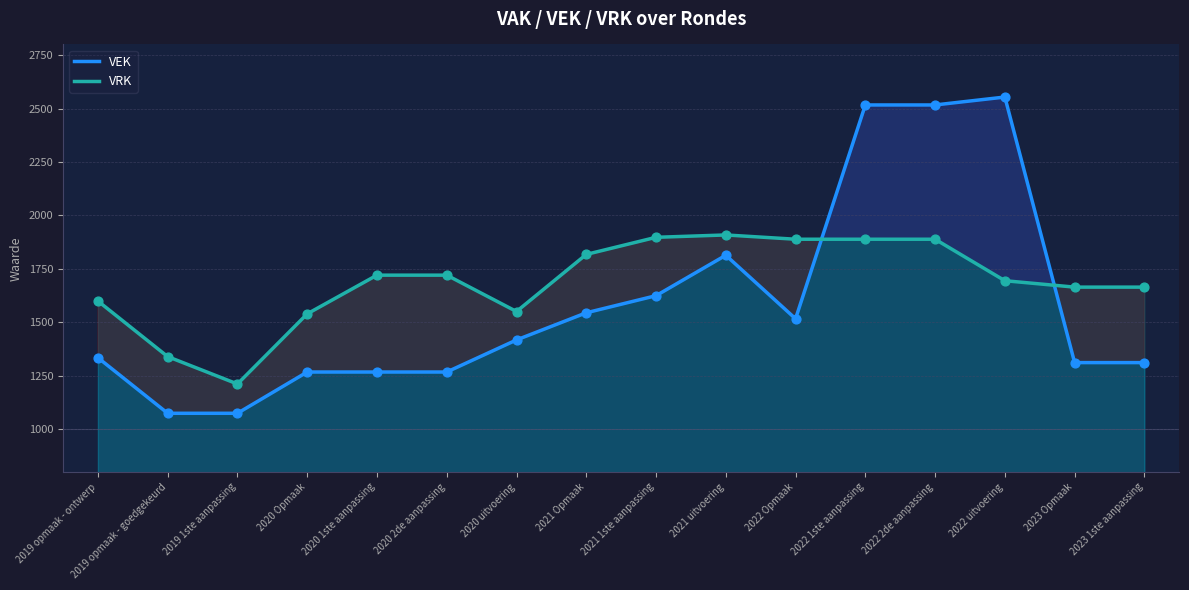

What are all the series names shown in the legend?

VEK, VRK